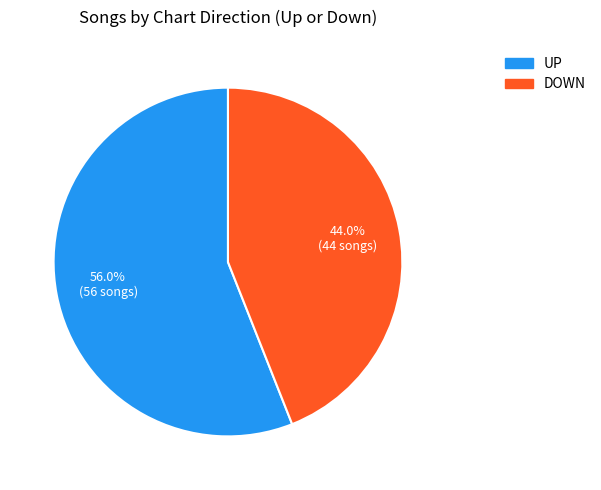

How many slices are in this pie chart?

2